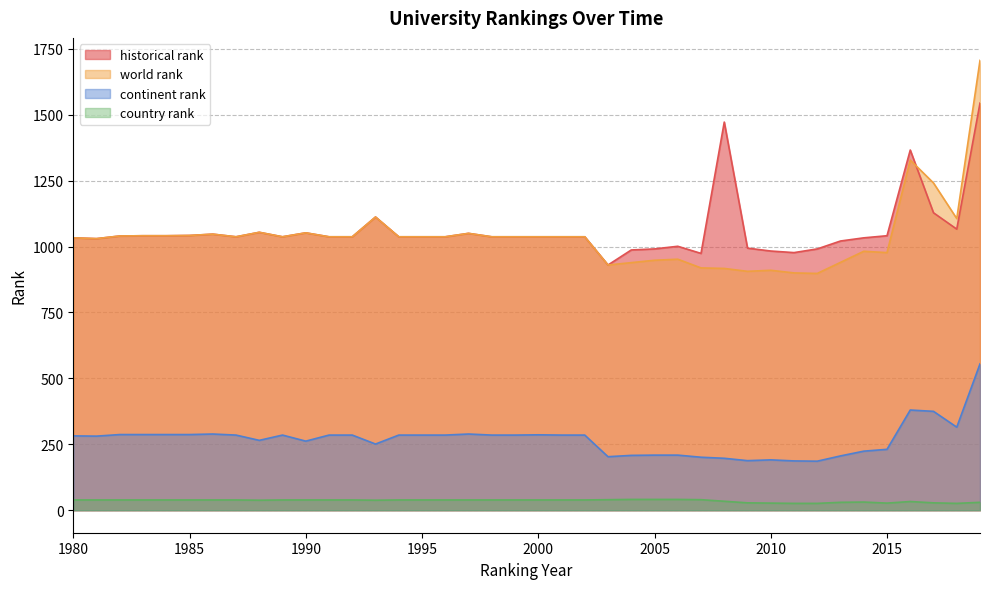

Reading left to right, what are all the values shown in this chart?

world rank: 1980=1033	1981=1030	1982=1040	1983=1041	1984=1041	1985=1042	1986=1047	1987=1037	1988=1054	1989=1037	1990=1052	1991=1037	1992=1037	1993=1112	1994=1037	1995=1037	1996=1037	1997=1050	1998=1037	1999=1037	2000=1037	2001=1037	2002=1037	2003=930	2004=939	2005=948	2006=952	2007=919	2008=917	2009=906	2010=910	2011=900	2012=898	2013=940	2014=982	2015=977	2016=1328	2017=1241	2018=1106	2019=1706
continent rank: 1980=282	1981=281	1982=287	1983=287	1984=287	1985=287	1986=289	1987=285	1988=265	1989=285	1990=262	1991=285	1992=285	1993=251	1994=285	1995=285	1996=285	1997=289	1998=285	1999=285	2000=286	2001=285	2002=285	2003=203	2004=208	2005=209	2006=209	2007=201	2008=197	2009=188	2010=191	2011=187	2012=186	2013=206	2014=224	2015=231	2016=380	2017=375	2018=315	2019=555
country rank: 1980=39	1981=39	1982=39	1983=39	1984=39	1985=39	1986=39	1987=39	1988=38	1989=39	1990=39	1991=39	1992=39	1993=38	1994=39	1995=39	1996=39	1997=39	1998=39	1999=39	2000=39	2001=39	2002=39	2003=40	2004=41	2005=41	2006=41	2007=40	2008=34	2009=28	2010=27	2011=26	2012=26	2013=30	2014=31	2015=27	2016=33	2017=28	2018=26	2019=30
historical rank: 1980=1033	1981=1030	1982=1040	1983=1041	1984=1041	1985=1042	1986=1047	1987=1037	1988=1054	1989=1037	1990=1052	1991=1037	1992=1037	1993=1112	1994=1037	1995=1037	1996=1037	1997=1050	1998=1037	1999=1037	2000=1037	2001=1037	2002=1037	2003=930	2004=987	2005=991	2006=1001	2007=974	2008=1472	2009=994	2010=983	2011=977	2012=991	2013=1021	2014=1033	2015=1041	2016=1366	2017=1128	2018=1066	2019=1544